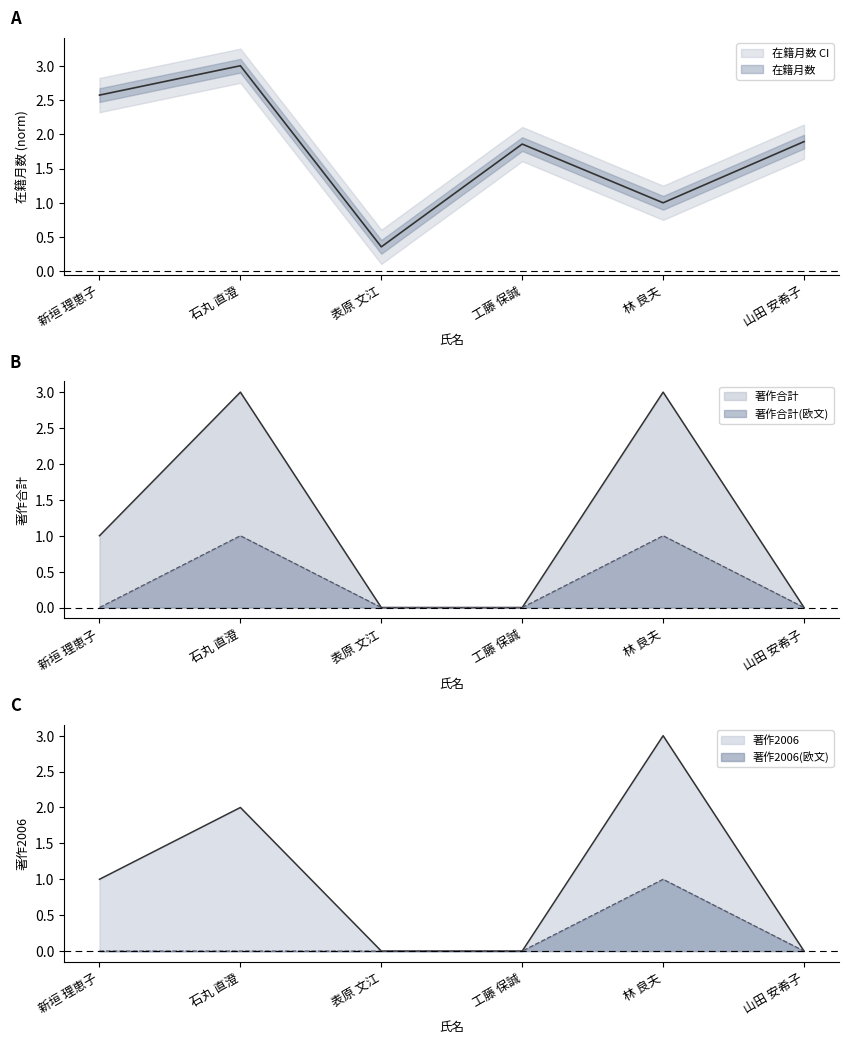

At how many categories does at least one series exceed 0?

6